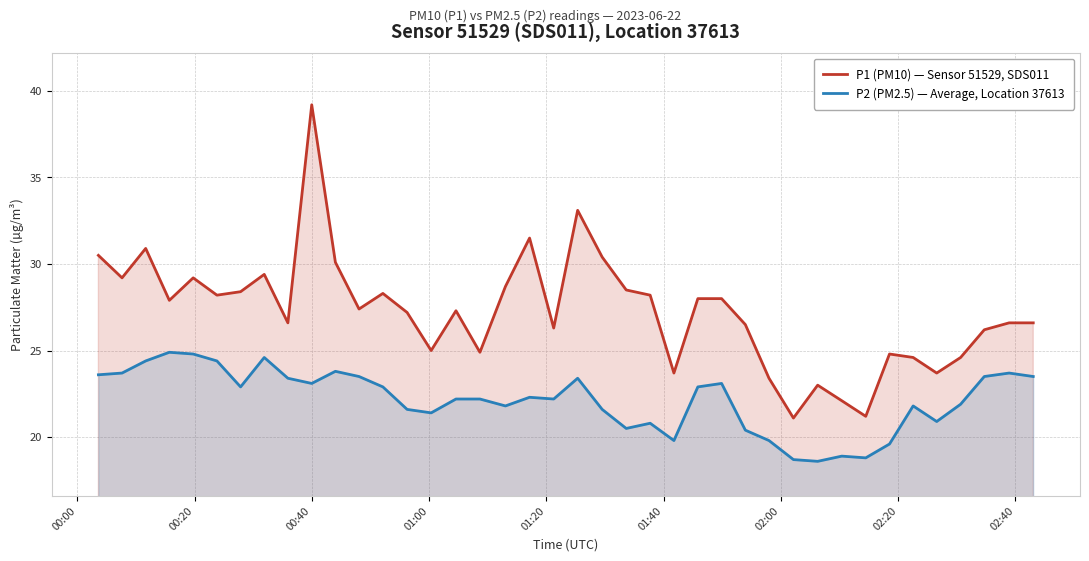

Reading left to right, list all the values displayed in this chart.

P1 (PM10) — Sensor 51529, SDS011: 30.5	29.2	30.9	27.9	29.2	28.2	28.4	29.4	26.6	39.2	30.1	27.4	28.3	27.2	25.0	27.3	24.9	28.7	31.5	26.3	33.1	30.4	28.5	28.2	23.7	28.0	28.0	26.5	23.4	21.1	23.0	22.1	21.2	24.8	24.6	23.7	24.6	26.2	26.6	26.6
P2 (PM2.5) — Average, Location 37613: 23.6	23.7	24.4	24.9	24.8	24.4	22.9	24.6	23.4	23.1	23.8	23.5	22.9	21.6	21.4	22.2	22.2	21.8	22.3	22.2	23.4	21.6	20.5	20.8	19.8	22.9	23.1	20.4	19.8	18.7	18.6	18.9	18.8	19.6	21.8	20.9	21.9	23.5	23.7	23.5